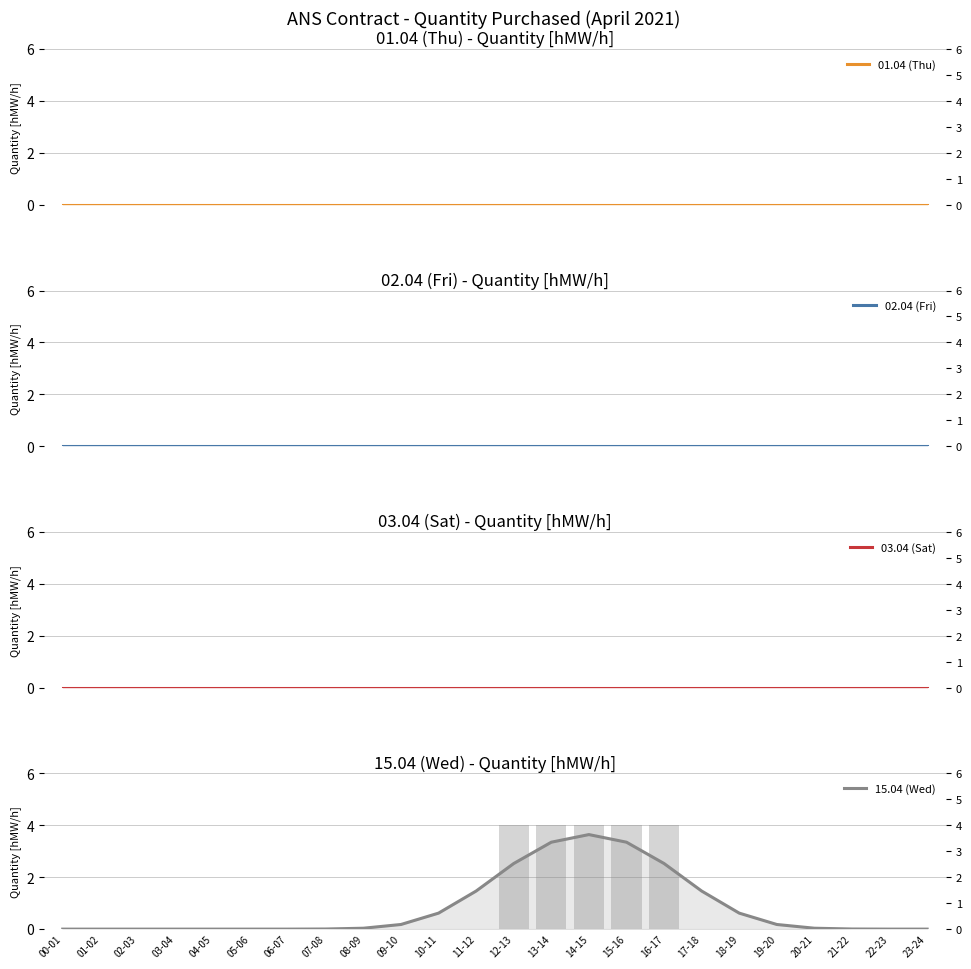

Reading left to right, extract all data points from this chart.

01.04 (Thu): 00-01=0.0	01-02=0.0	02-03=0.0	03-04=0.0	04-05=0.0	05-06=0.0	06-07=0.0	07-08=0.0	08-09=0.0	09-10=0.0	10-11=0.0	11-12=0.0	12-13=0.0	13-14=0.0	14-15=0.0	15-16=0.0	16-17=0.0	17-18=0.0	18-19=0.0	19-20=0.0	20-21=0.0	21-22=0.0	22-23=0.0	23-24=0.0
02.04 (Fri): 00-01=0.0	01-02=0.0	02-03=0.0	03-04=0.0	04-05=0.0	05-06=0.0	06-07=0.0	07-08=0.0	08-09=0.0	09-10=0.0	10-11=0.0	11-12=0.0	12-13=0.0	13-14=0.0	14-15=0.0	15-16=0.0	16-17=0.0	17-18=0.0	18-19=0.0	19-20=0.0	20-21=0.0	21-22=0.0	22-23=0.0	23-24=0.0
03.04 (Sat): 00-01=0.0	01-02=0.0	02-03=0.0	03-04=0.0	04-05=0.0	05-06=0.0	06-07=0.0	07-08=0.0	08-09=0.0	09-10=0.0	10-11=0.0	11-12=0.0	12-13=0.0	13-14=0.0	14-15=0.0	15-16=0.0	16-17=0.0	17-18=0.0	18-19=0.0	19-20=0.0	20-21=0.0	21-22=0.0	22-23=0.0	23-24=0.0
15.04 (Wed): 00-01=0.0	01-02=0.0	02-03=0.0	03-04=0.0	04-05=0.0	05-06=0.0	06-07=0.0	07-08=0.0	08-09=0.0	09-10=0.2	10-11=0.6	11-12=1.5	12-13=2.5	13-14=3.3	14-15=3.6	15-16=3.3	16-17=2.5	17-18=1.5	18-19=0.6	19-20=0.2	20-21=0.0	21-22=0.0	22-23=0.0	23-24=0.0